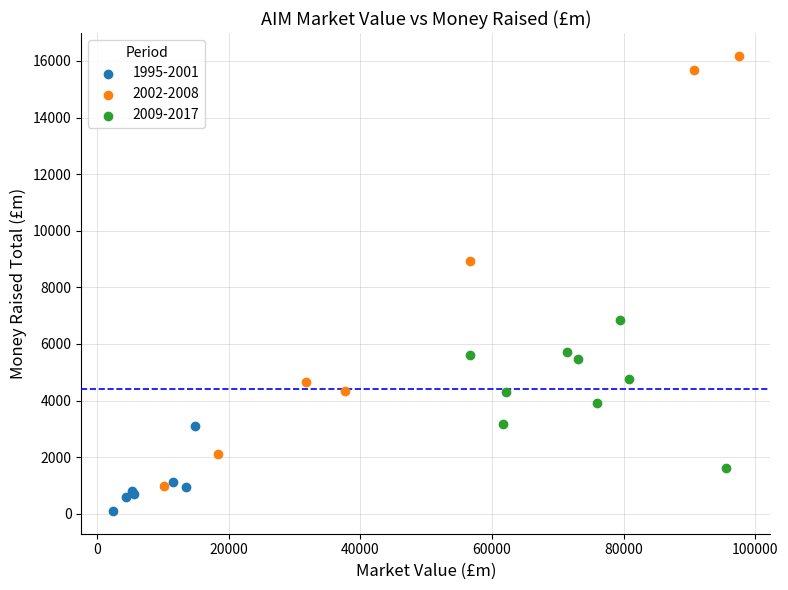

Which series has the widest spread of Y values?

2002-2008